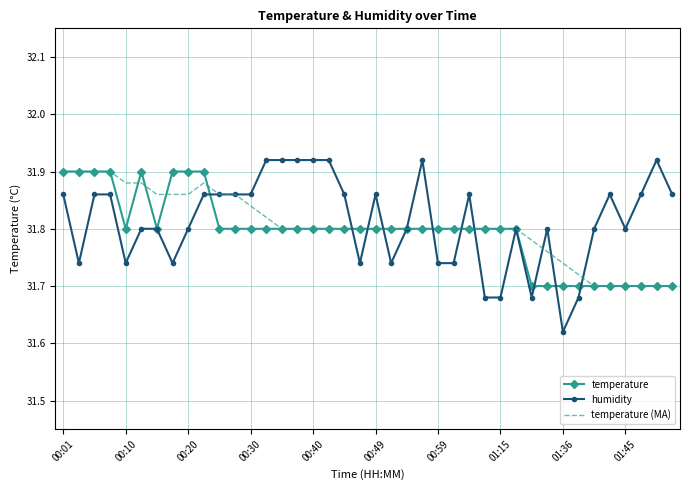

Which series has the largest range (max minus min)?

humidity